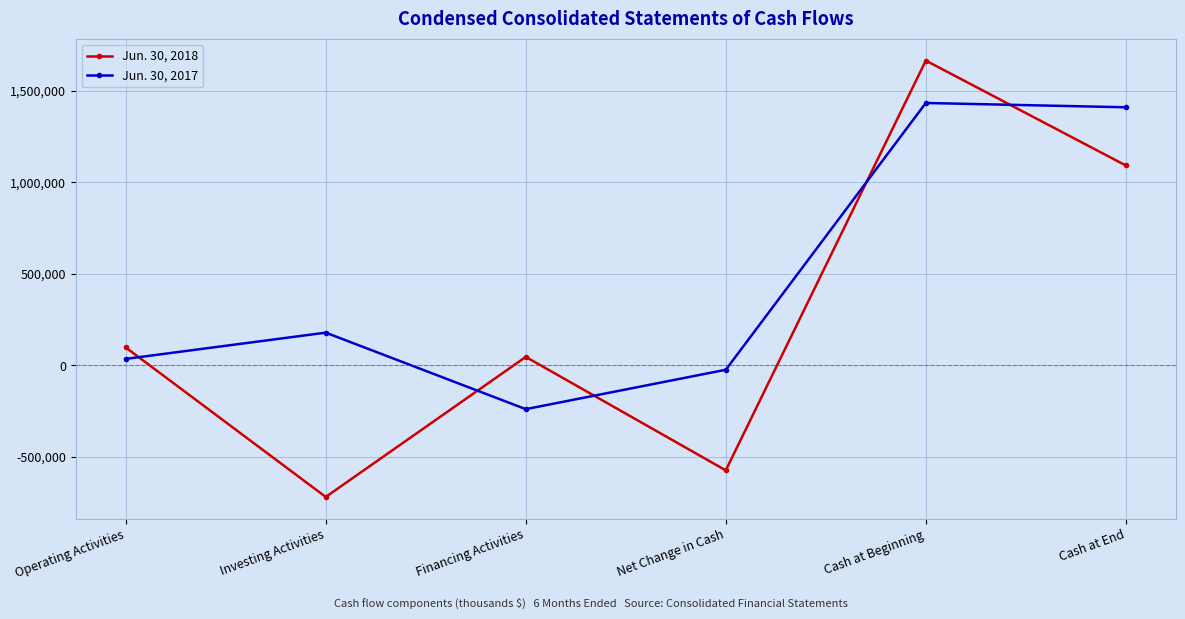

True or false: Jun. 30, 2017 has a value of 819002 at Cash at Beginning.

False